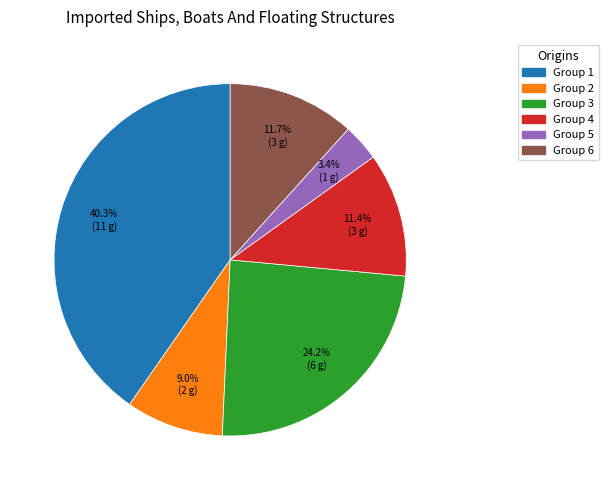

Is there any slice that represents more than half of the pie?

No